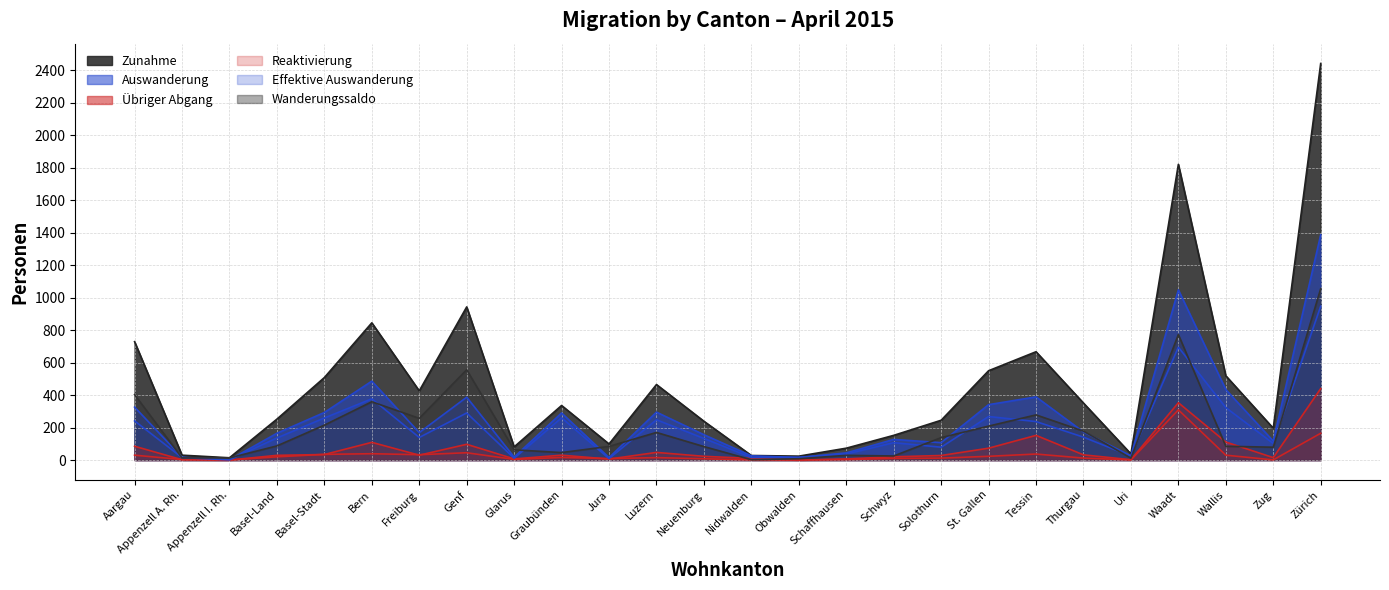

What is the minimum value for Effektive Auswanderung?

1